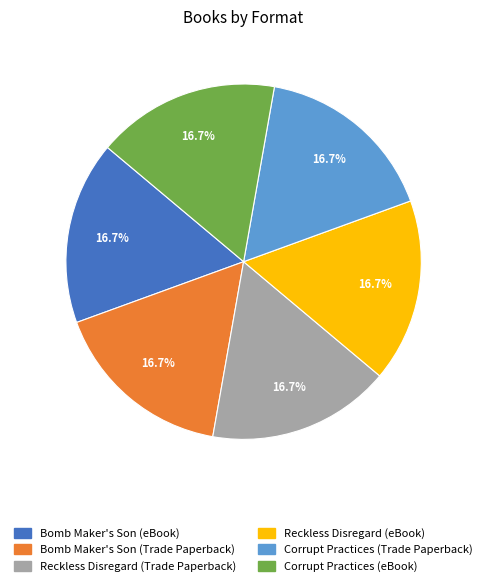

What percentage is NOT represented by Bomb Maker's Son (Trade Paperback)?

83.3%